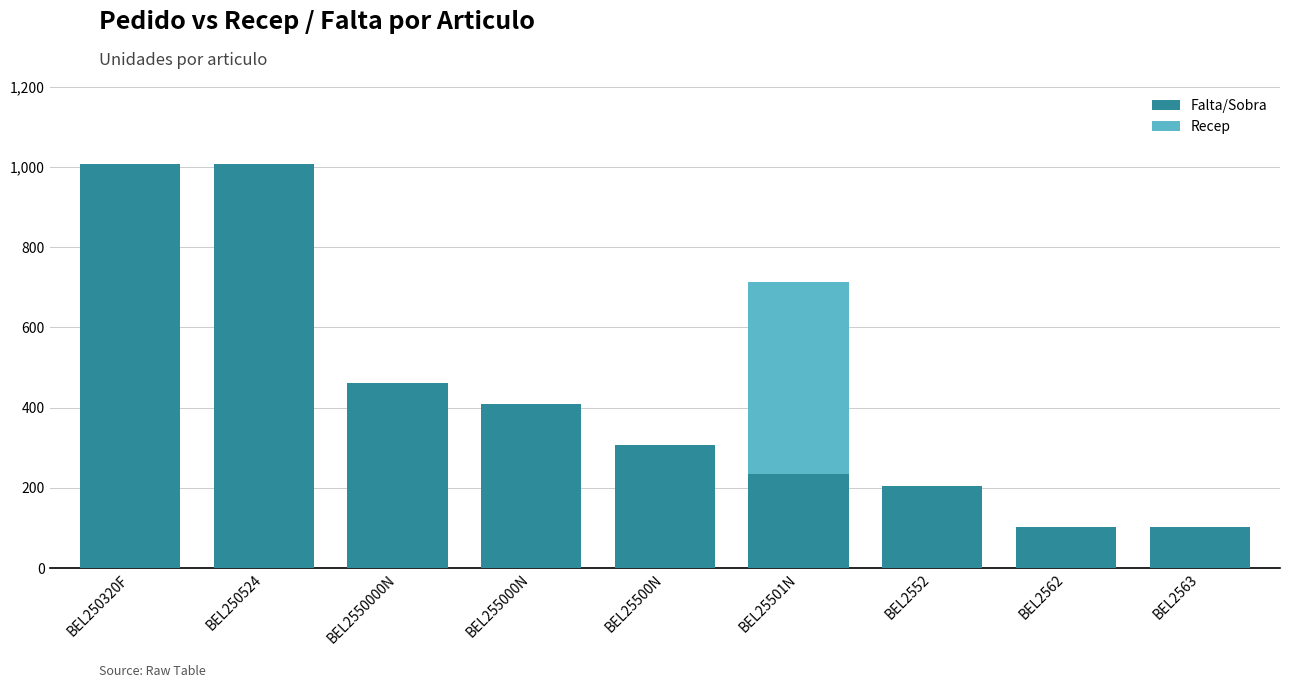

What is the highest value of the Falta/Sobra series?

1008